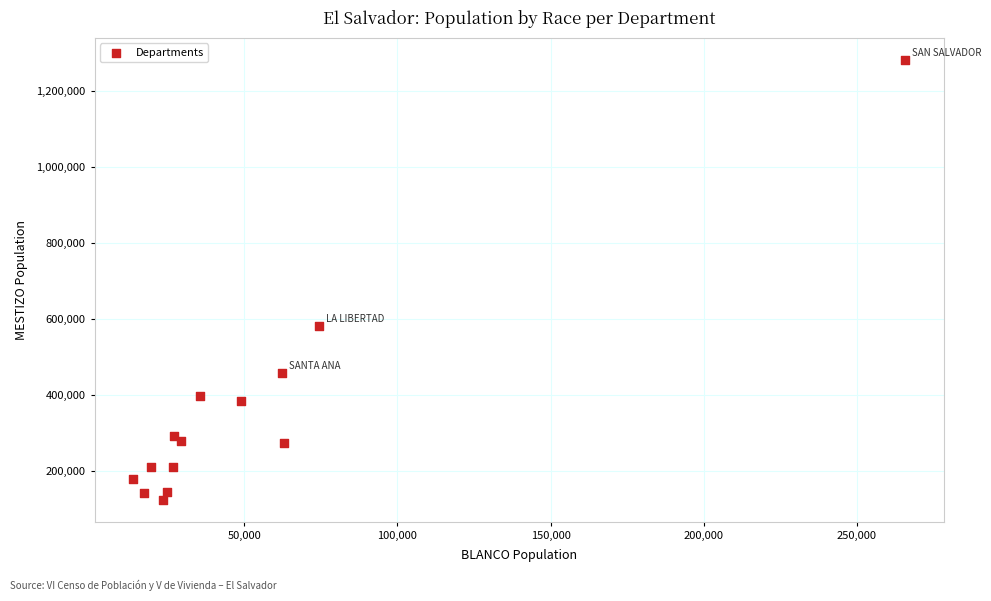

What is the range of Y values (max minus min)?

1157421